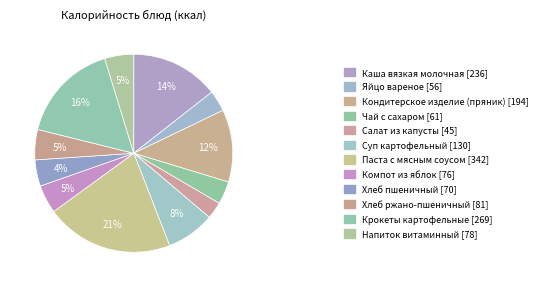

Which has a higher value, Крокеты картофельные or Яйцо вареное?

Крокеты картофельные